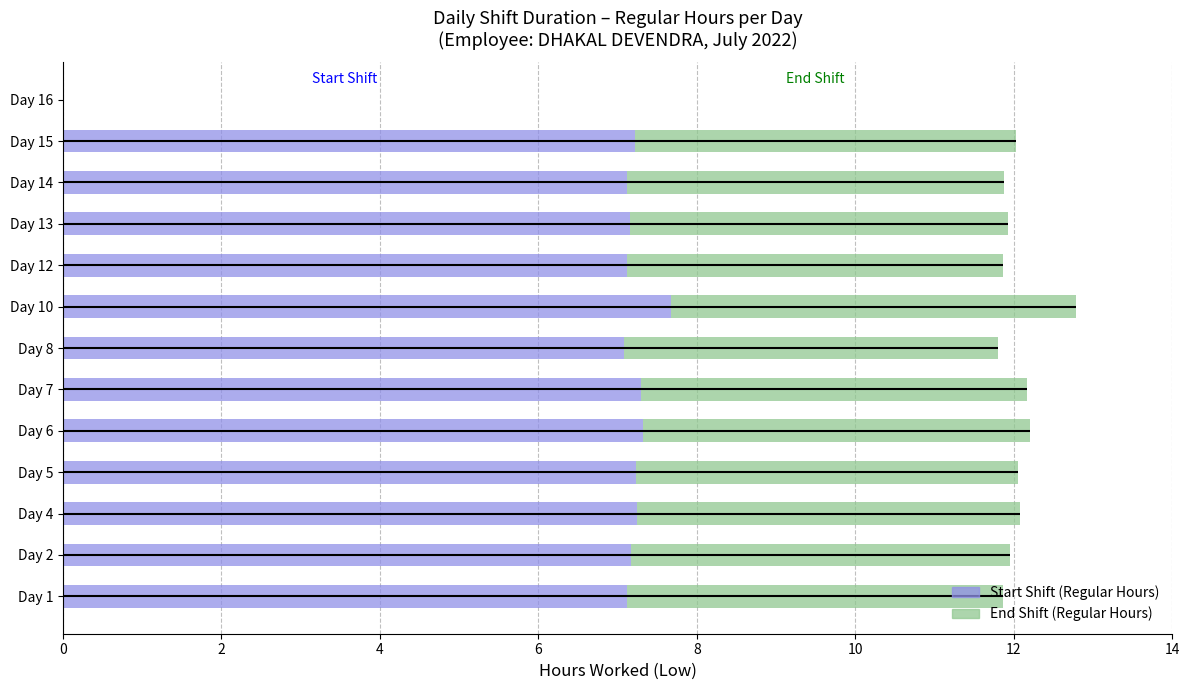

What is the value of the Regular Hours (Start) bar at the 1st from the left?

7.1